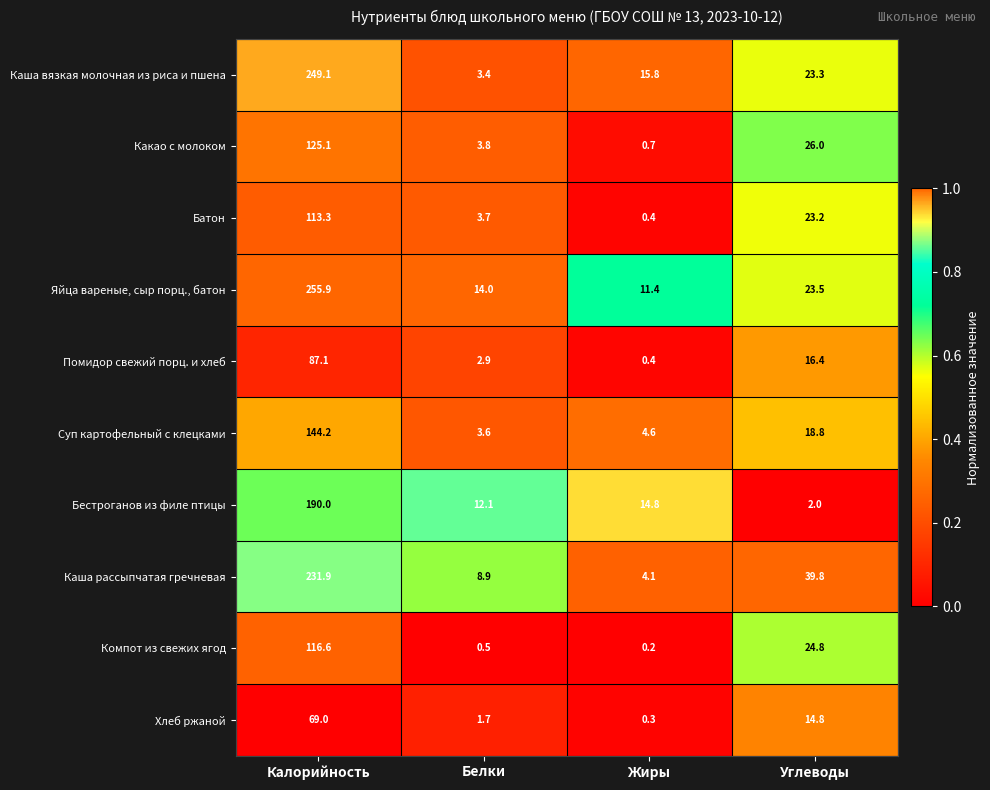

Where is Яйца вареные, сыр порц., батон nearest to the value 133?

Углеводы